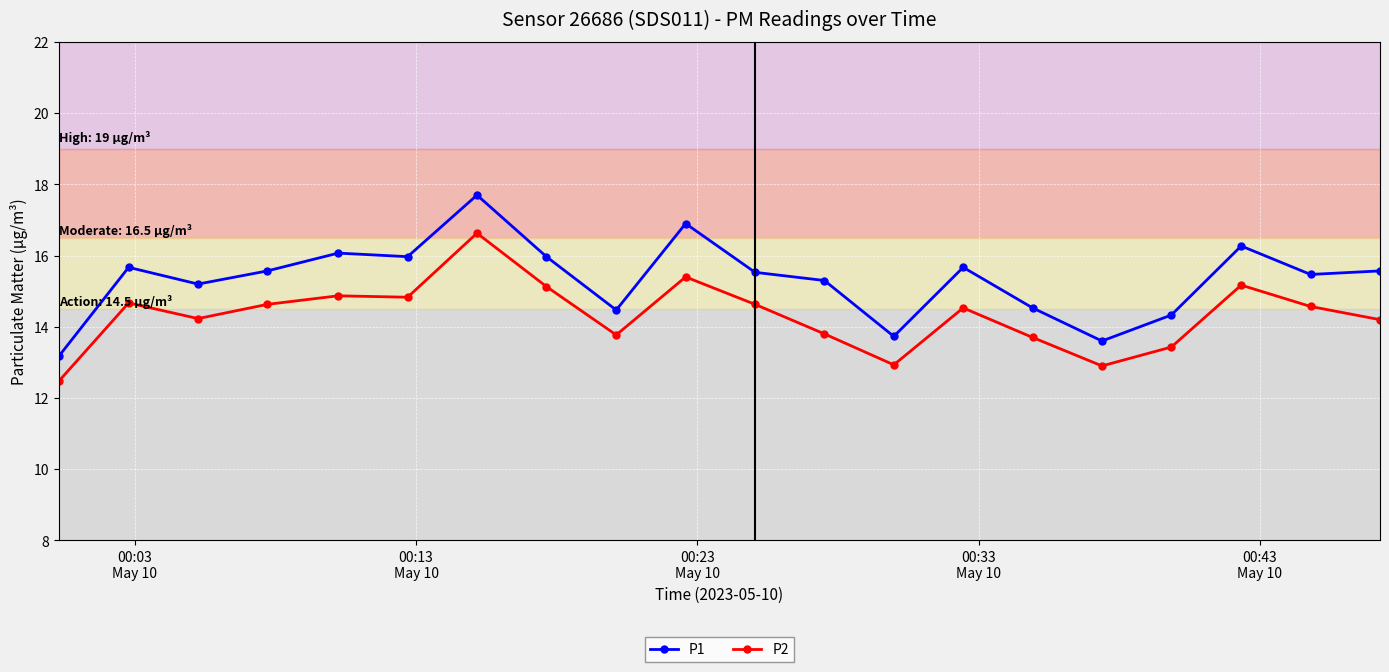

What is the maximum value for P1?

17.7